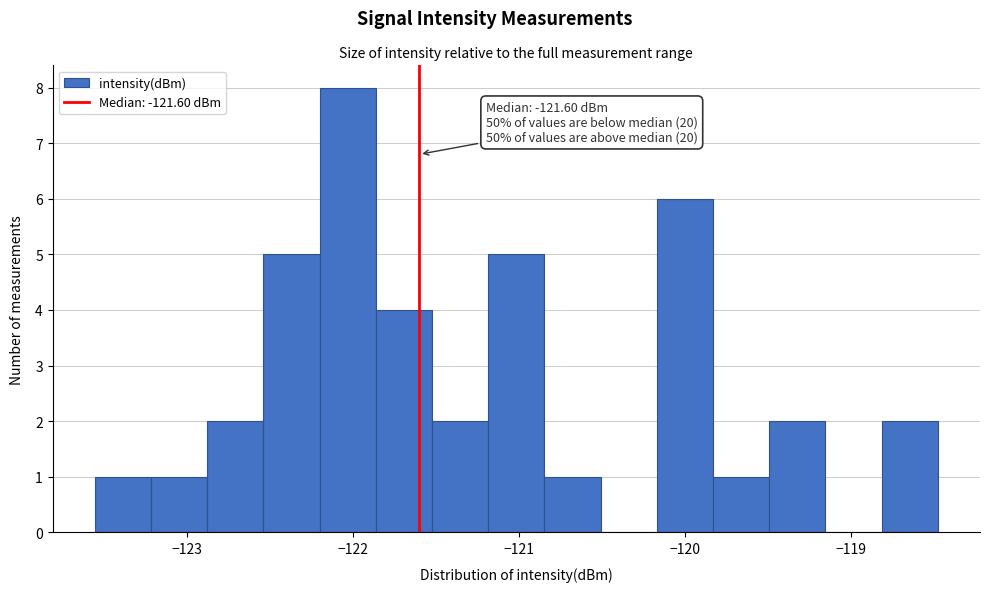

Read against the x-axis, roughly where is the centre of the tallest bar?

-122.0